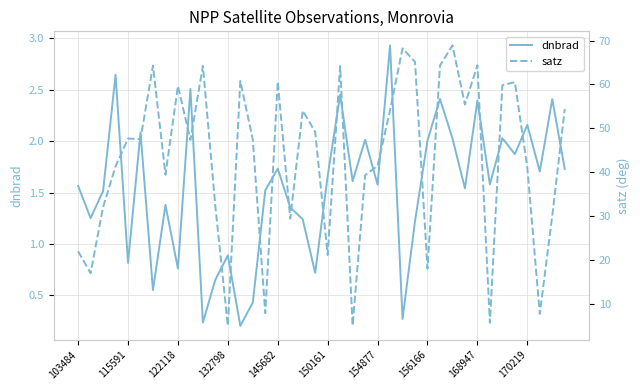

At which label does dnbrad first exceed 1?

103484